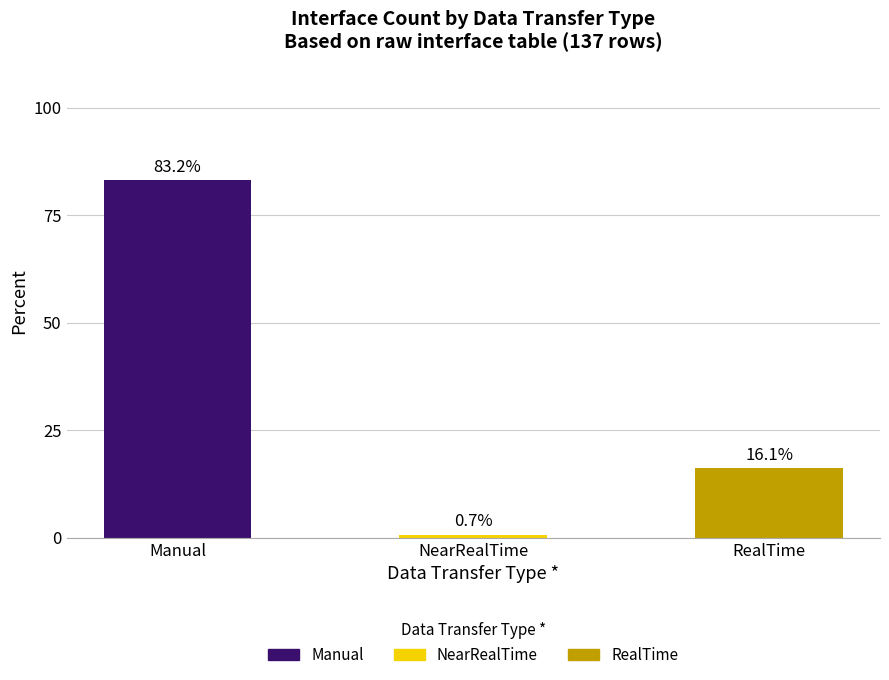

How many data points are less than 16?

1